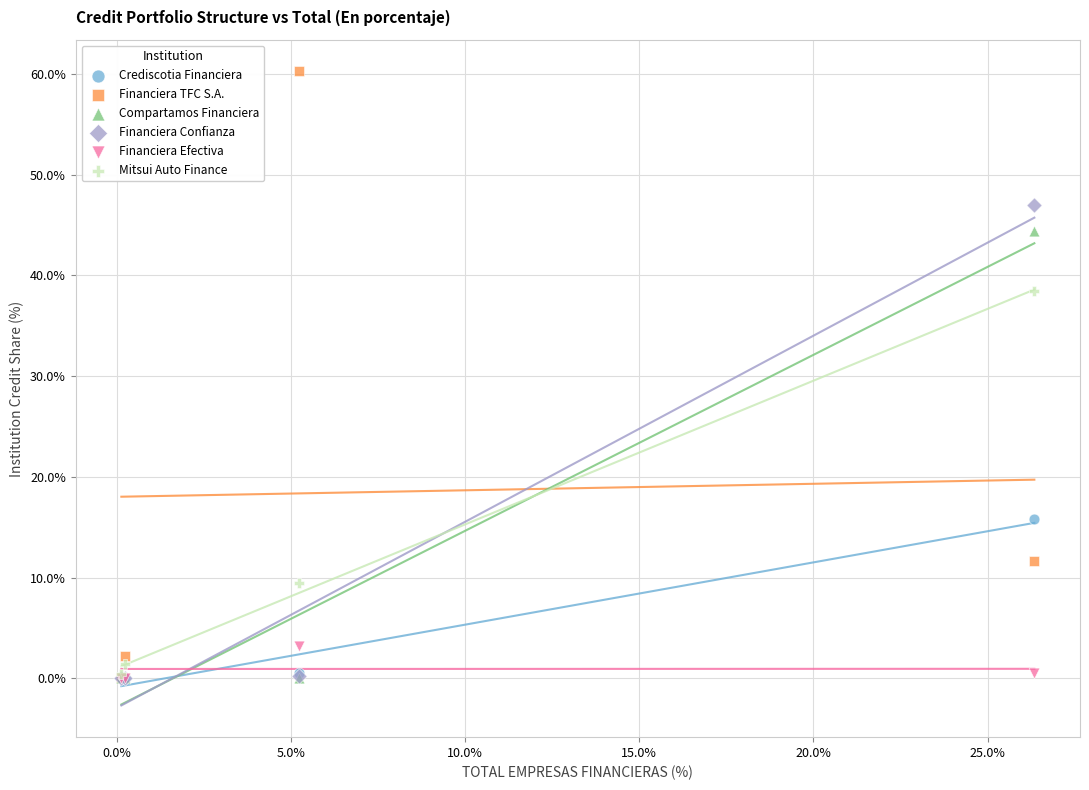

Which series reaches the maximum Y coordinate?

Financiera TFC S.A.